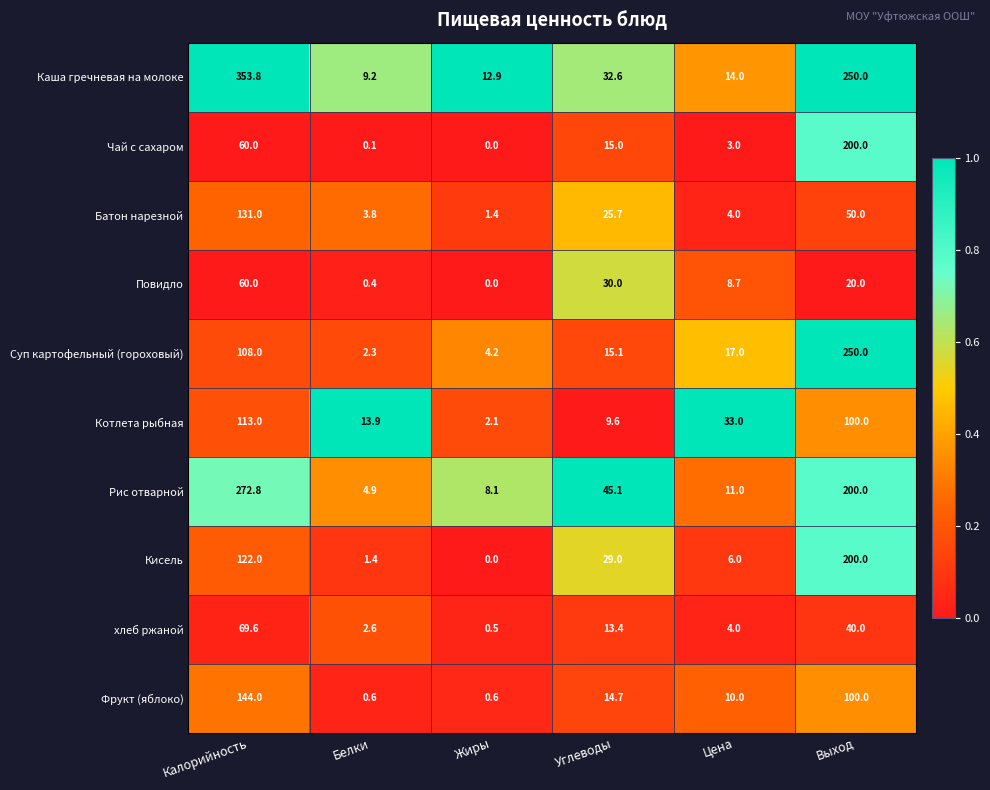

The value of хлеб ржаной at Углеводы is 3.2. True or false?

False